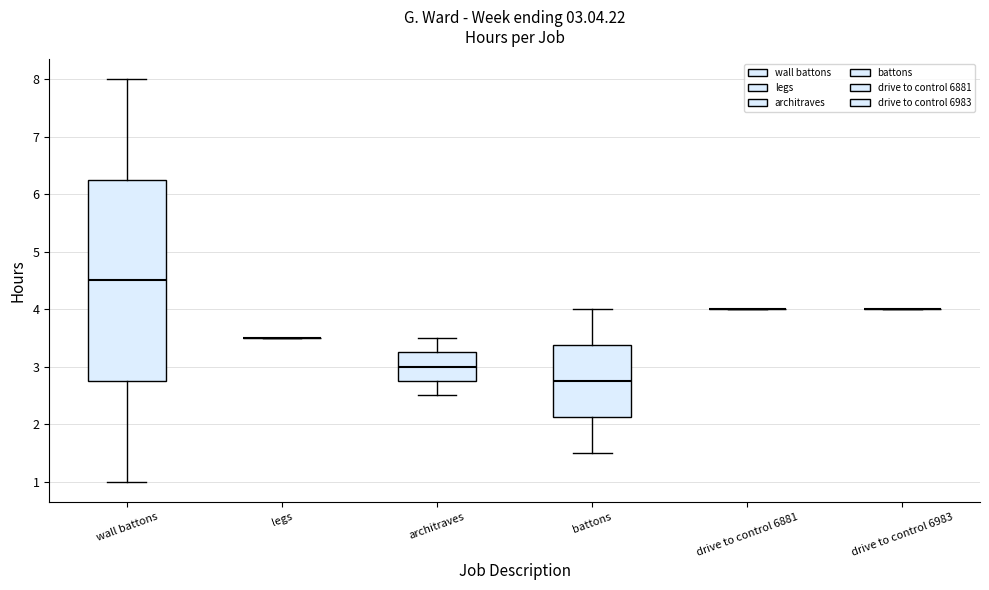

Which box is the tallest, from its lower edge to its upper edge?

wall battons